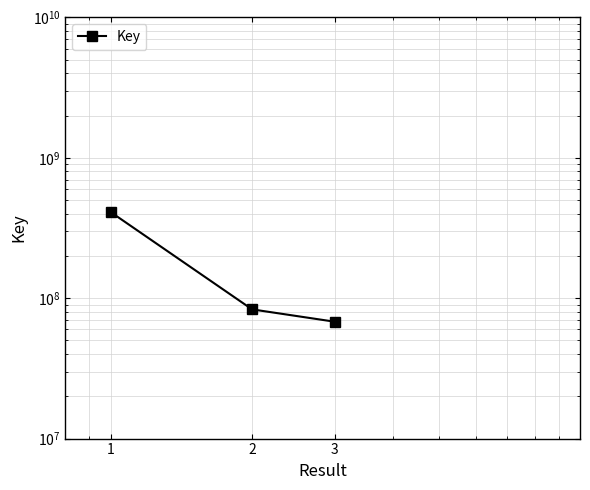

What is the average value?

187084442